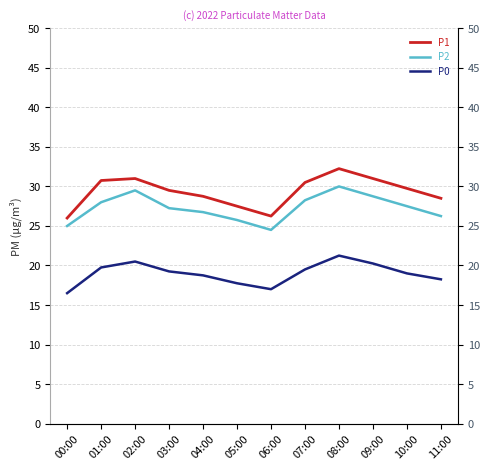

True or false: P0 has more than 2 interior local peaks.

False